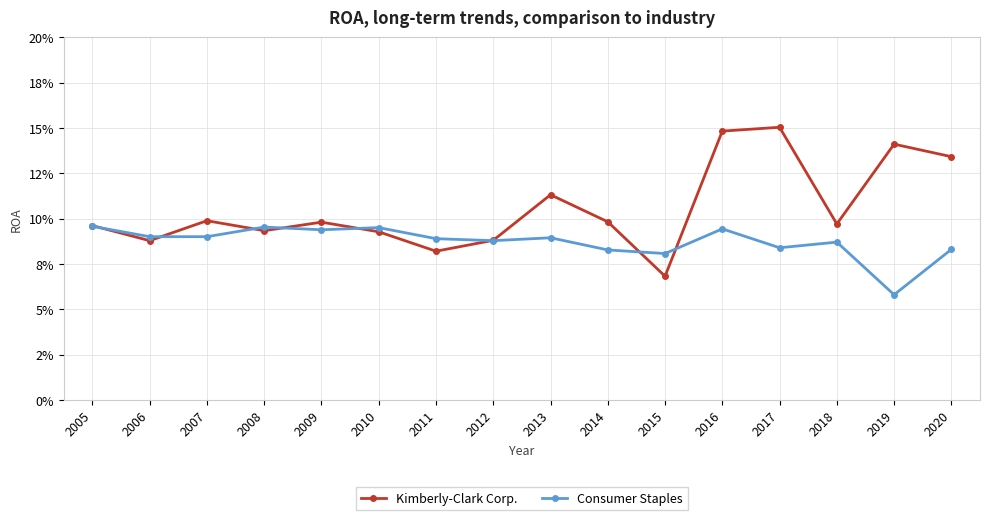

True or false: Kimberly-Clark Corp. and Consumer Staples cross at least once.

True